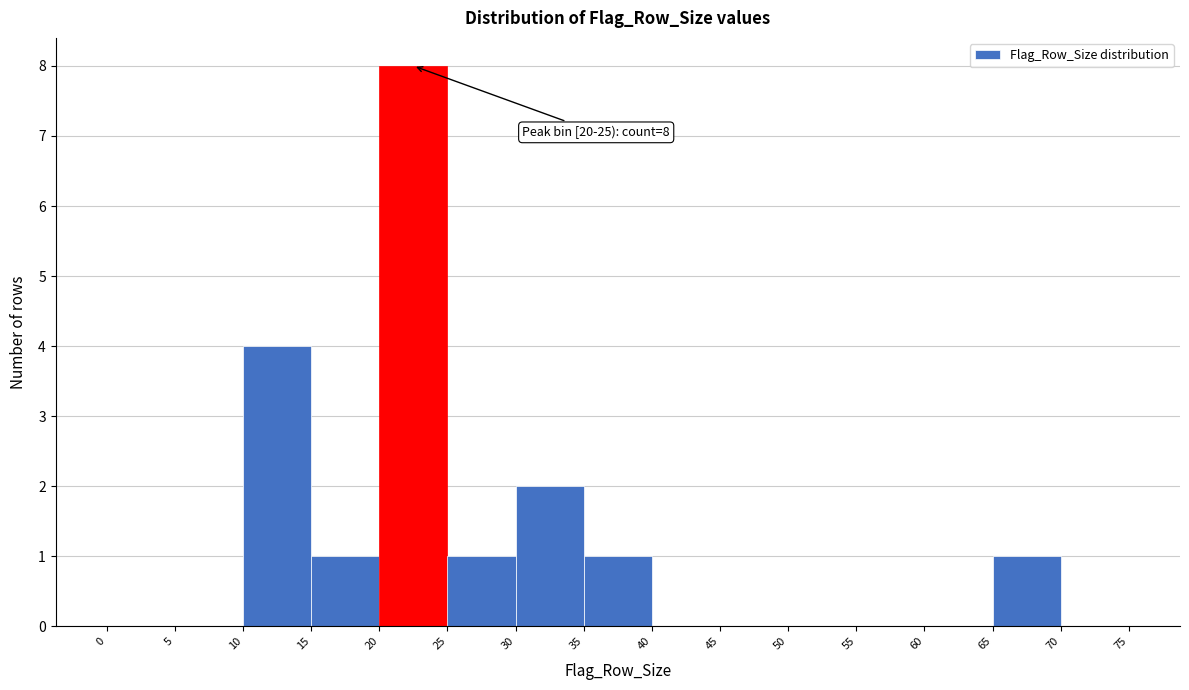

Over which range of the x-axis is the bar tallest?

20 to 25